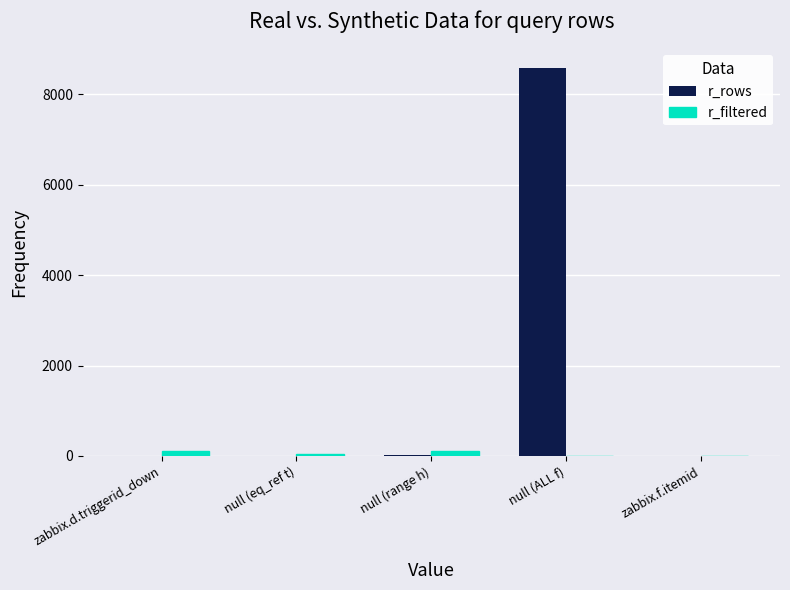

What value does the r_rows series have at zabbix.d.triggerid_down?

1.0